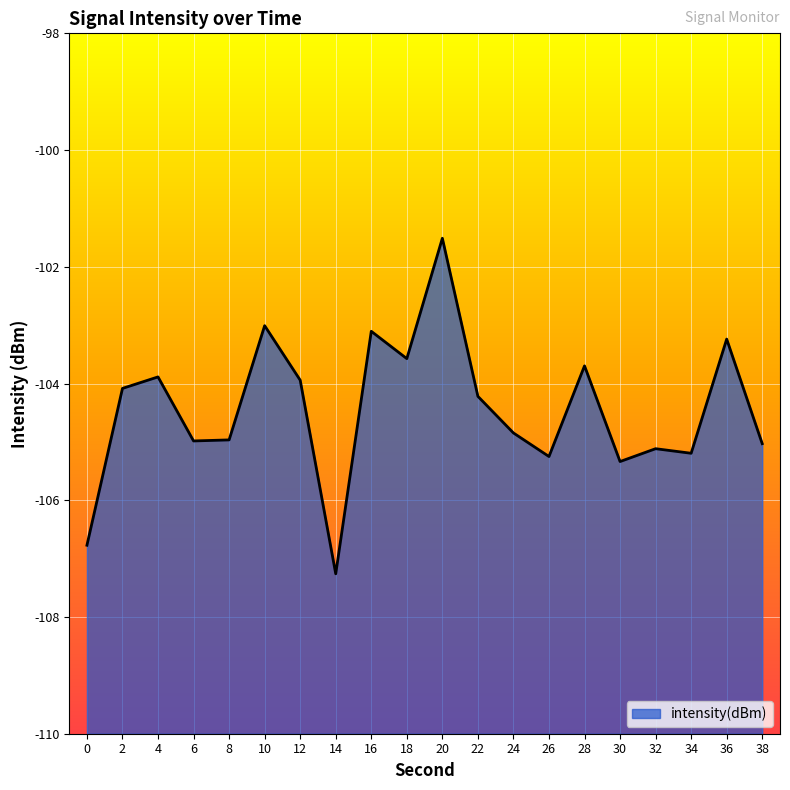

What is the greatest value displayed?

-101.5